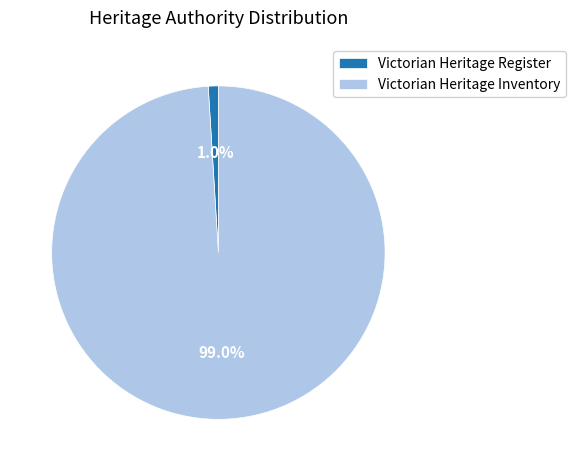

How many segments does this pie chart have?

2